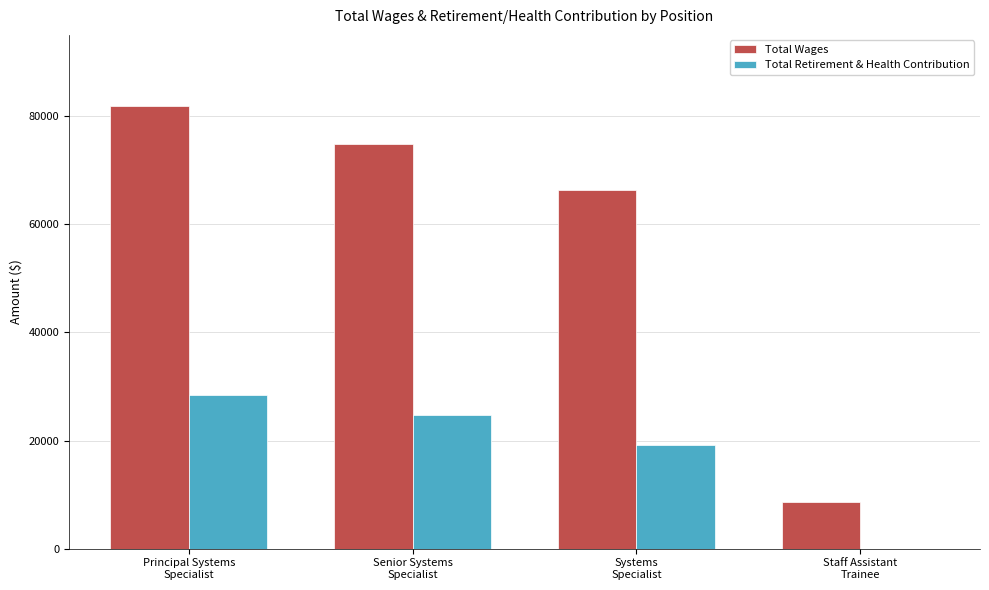

What is the sum of the Total Wages values at Principal Systems
Specialist and Systems
Specialist?

148238